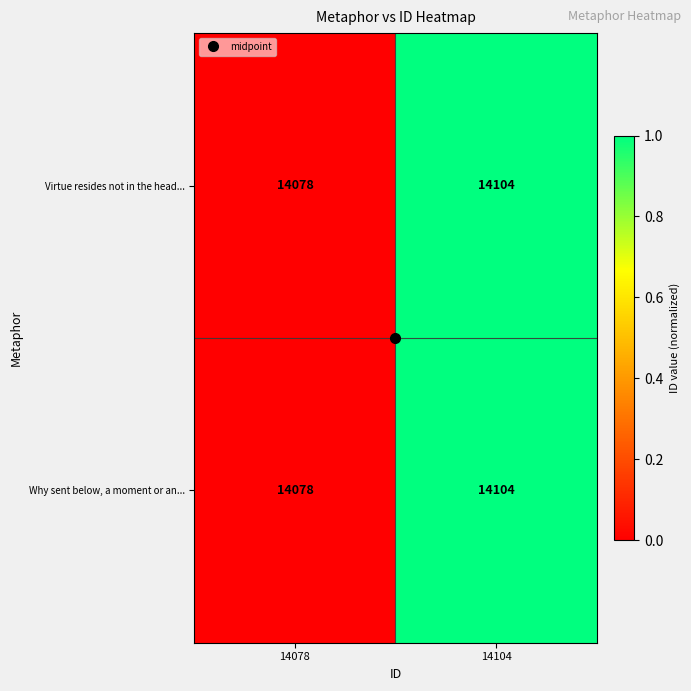

How many data points does each series have?

2